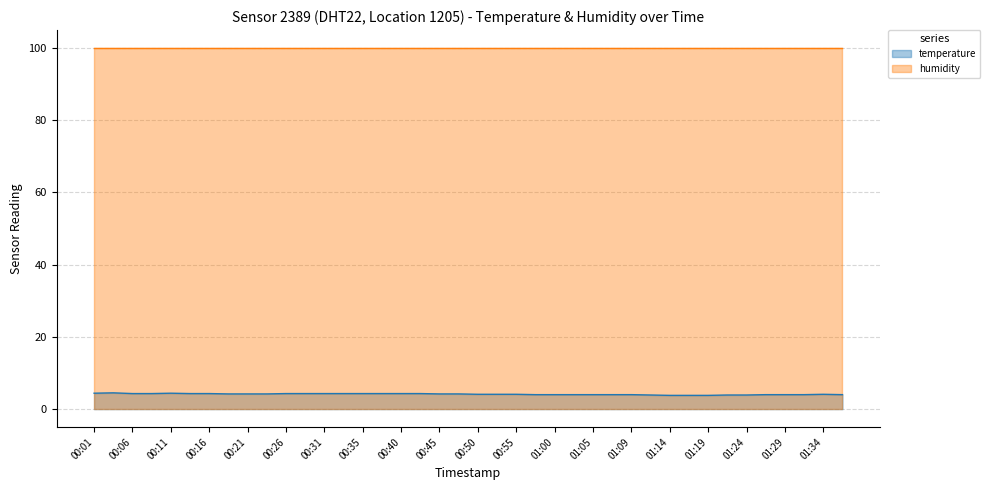

What is the label of the 39th point from the left?

01:34